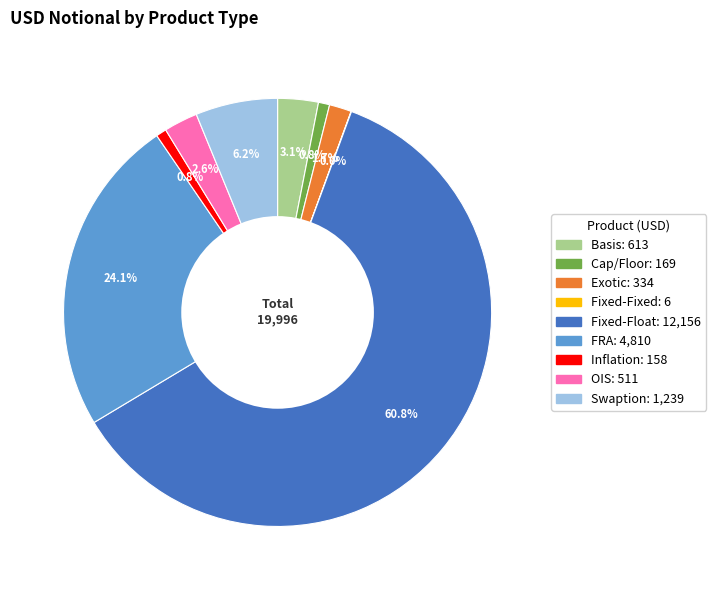

Which has a higher value, Swaption or Fixed-Float?

Fixed-Float